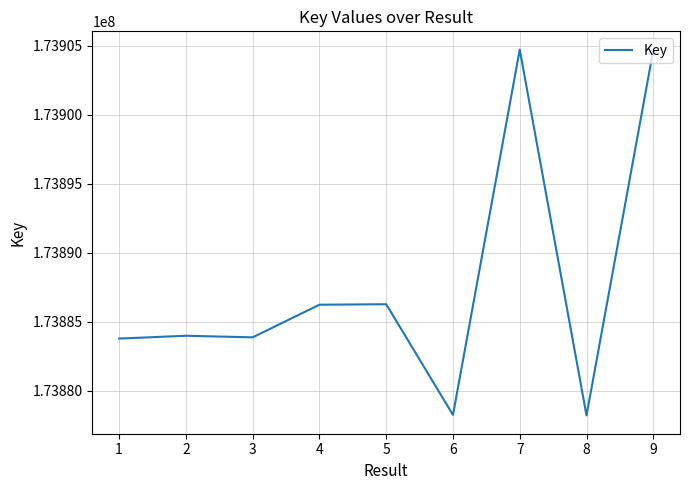

What is the minimum value shown in the chart?

173878225